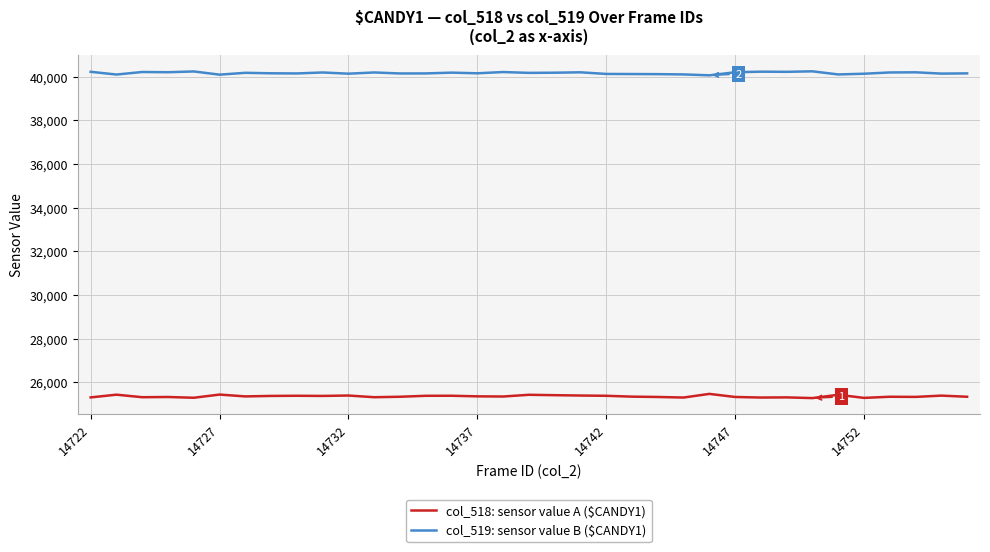

What is the maximum value for col_519: sensor value B ($CANDY1)?

40244